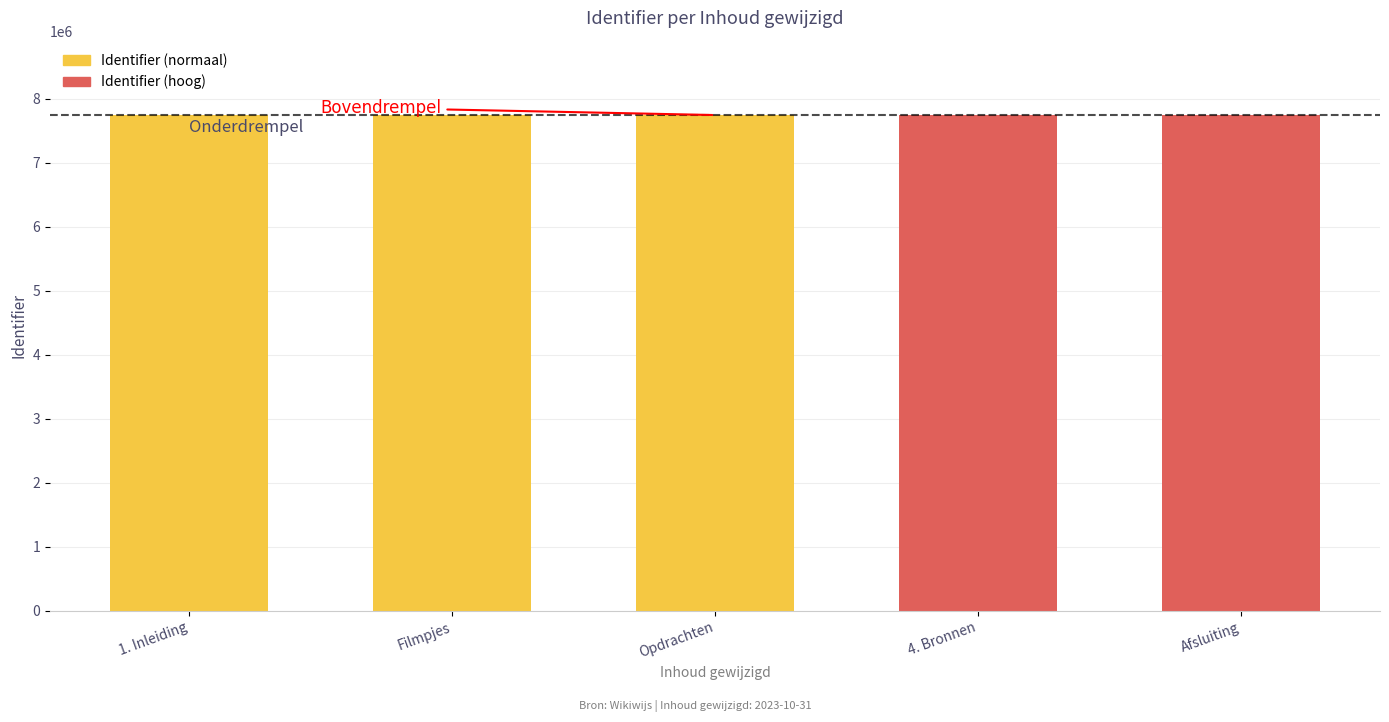

What is the value of the 3rd bar from the left?

7748153